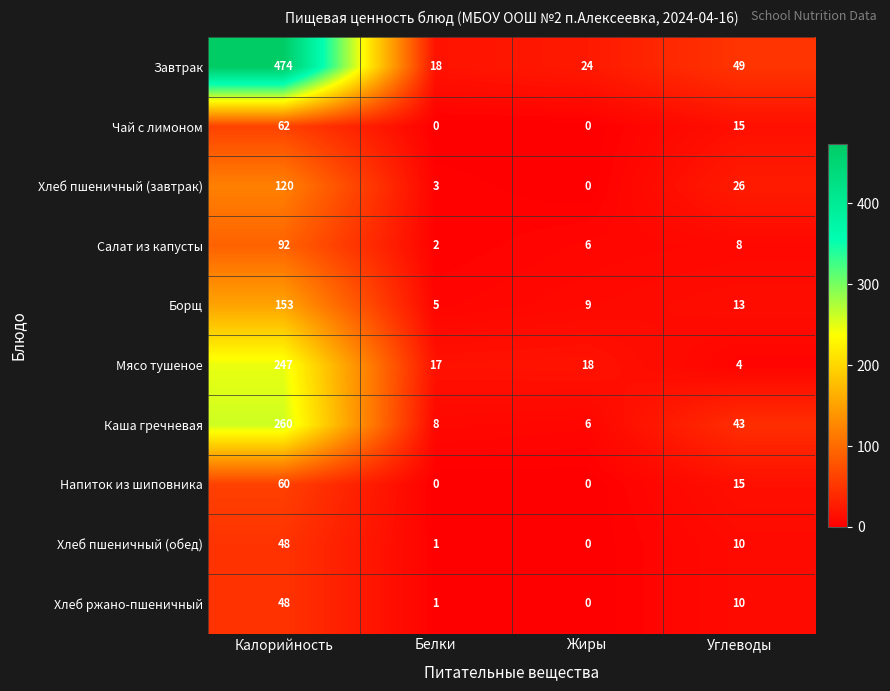

What is the sum of the Борщ values at Белки and Углеводы?

18